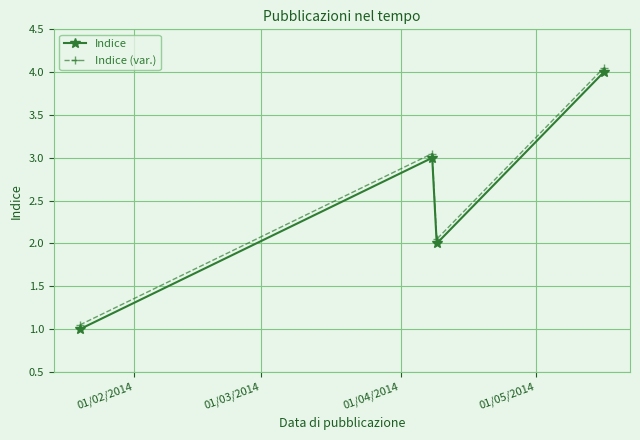

Is this an area chart (filled region under the line)?

No